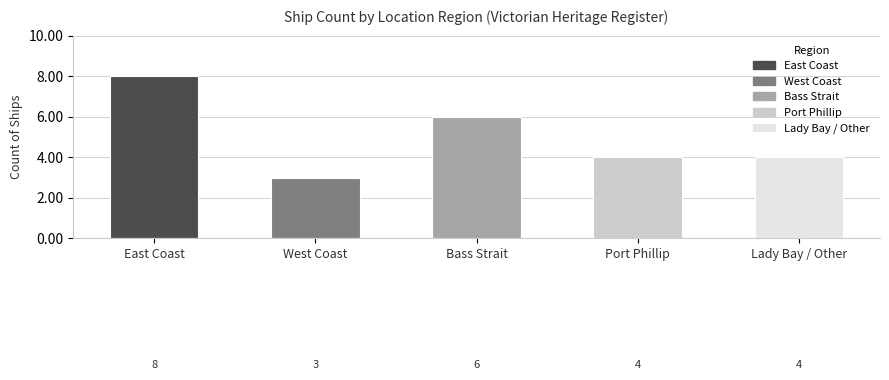

What is the label of the 3rd bar from the right?

Bass Strait